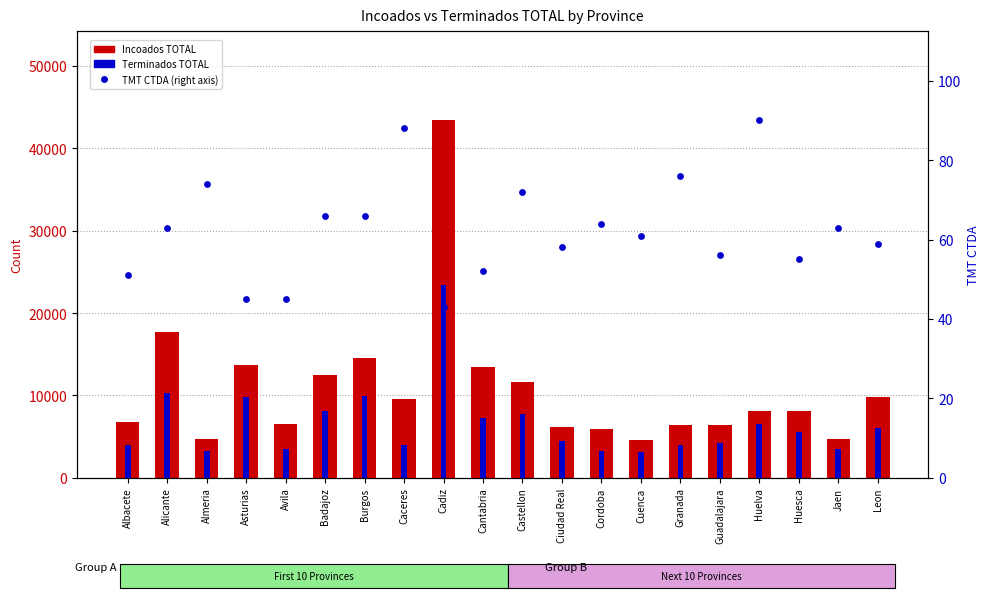

At which category is the sum across all series the highest?

Cadiz